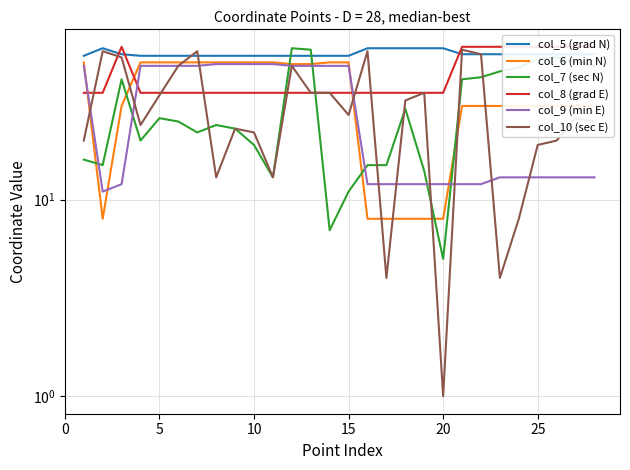

At how many categories does at least one series exceed 9?

28